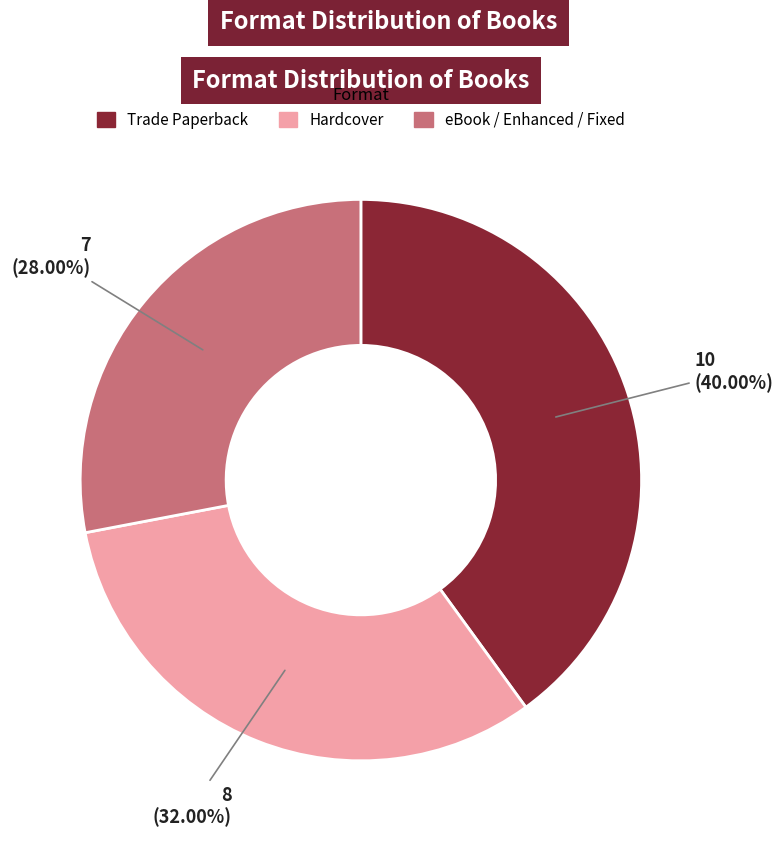

Is the sum of Trade Paperback and eBook / Enhanced / Fixed greater than half?

Yes